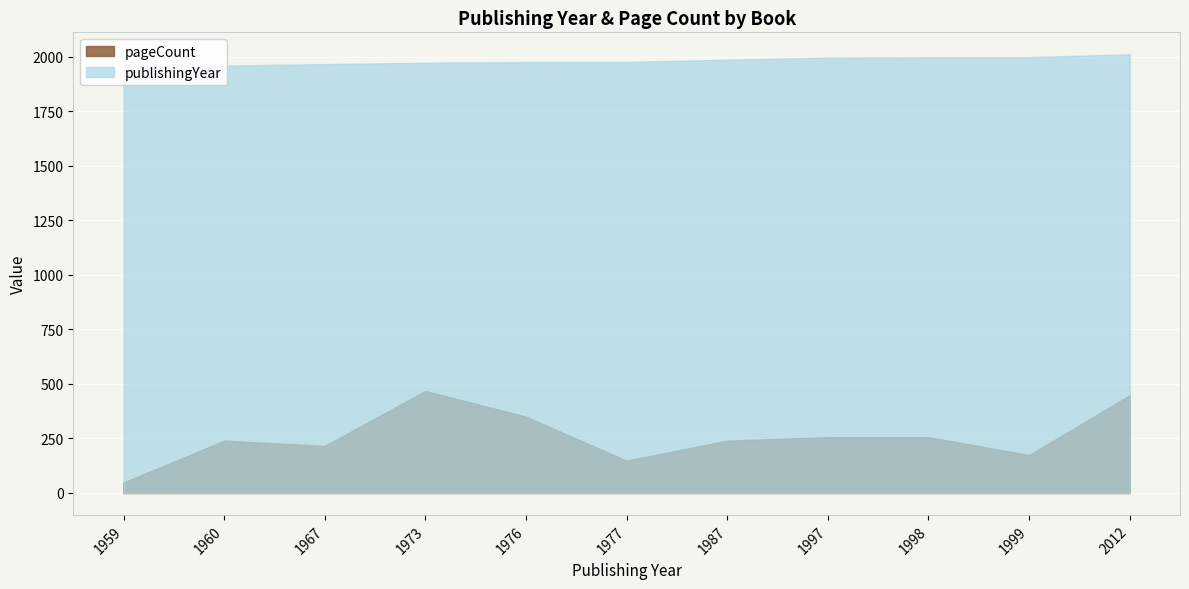

Read the value at 1967, to the nearest 50.

200